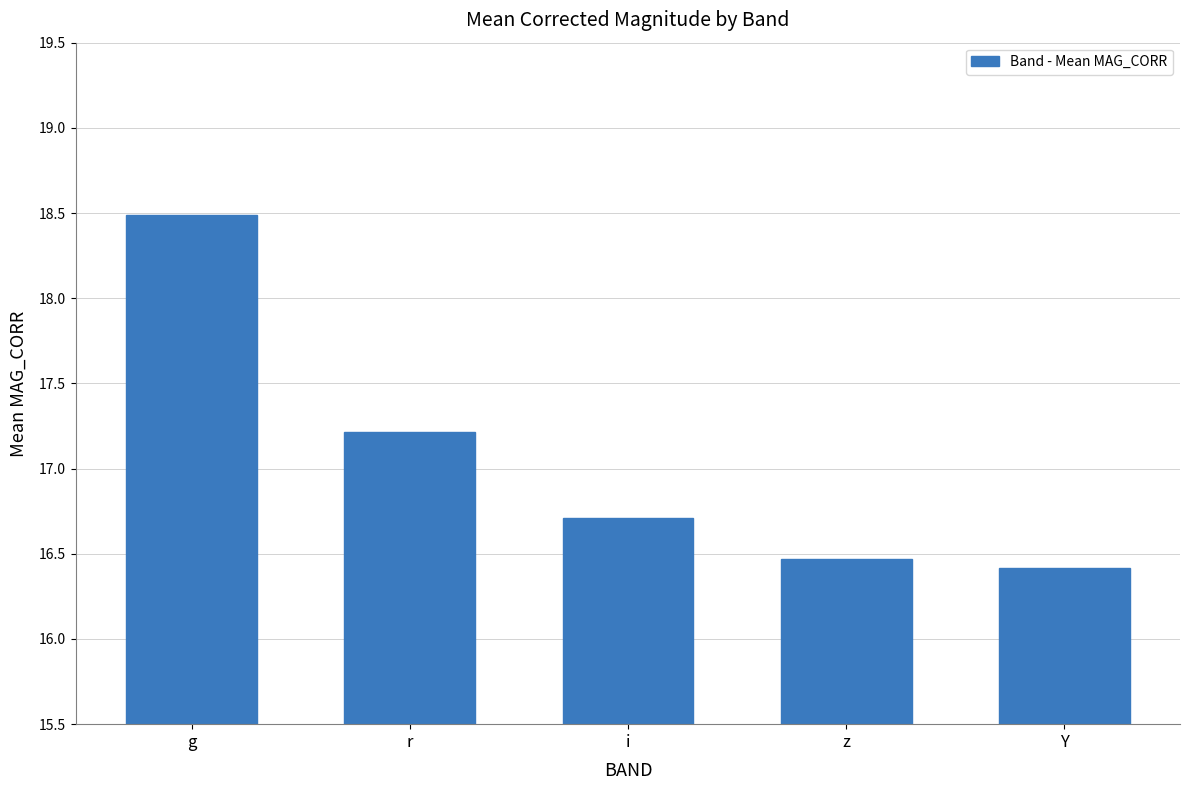

At which category does the chart reach its peak across all series?

g